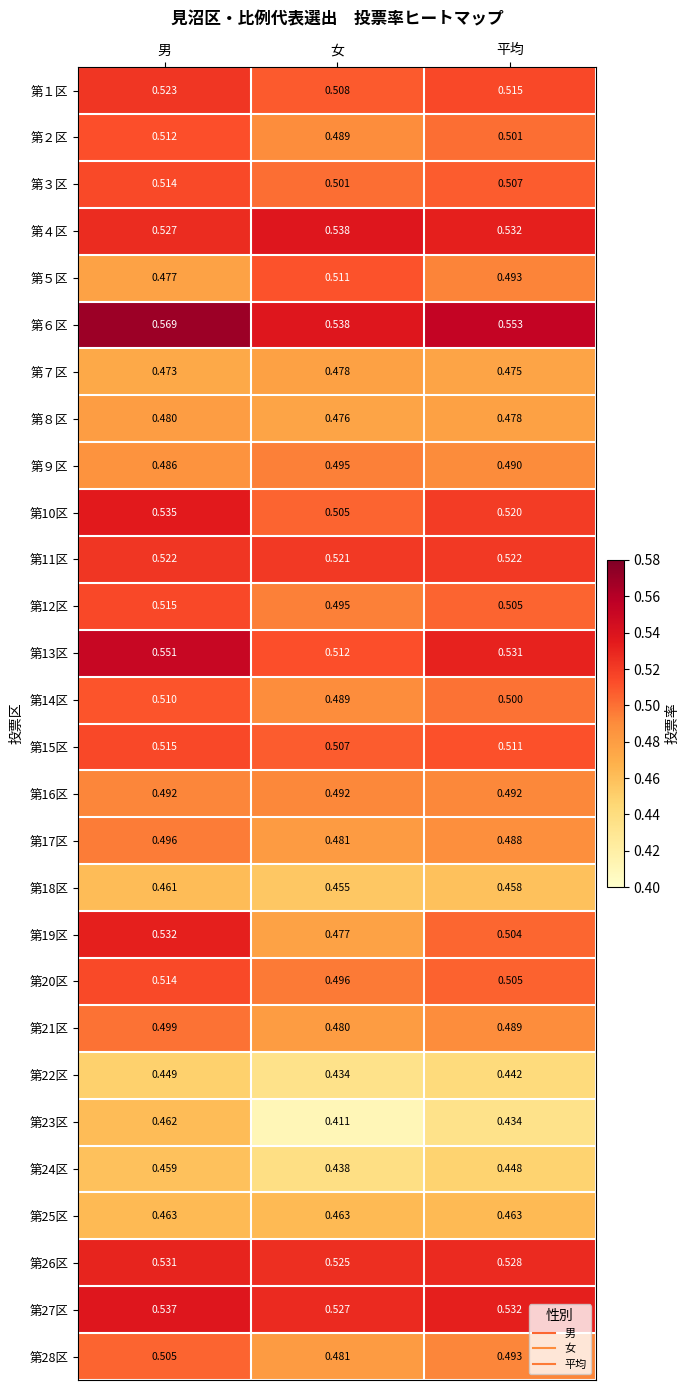

What is the difference between the highest and lowest values at 女?

0.1